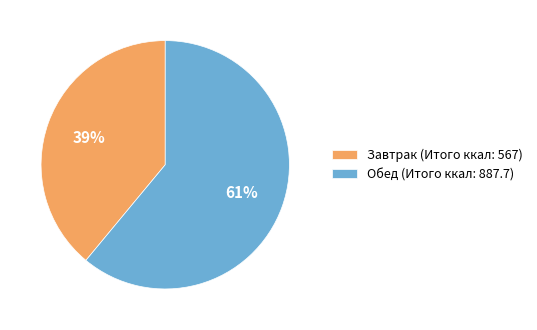

True or false: Завтрак accounts for 49% of the total.

False